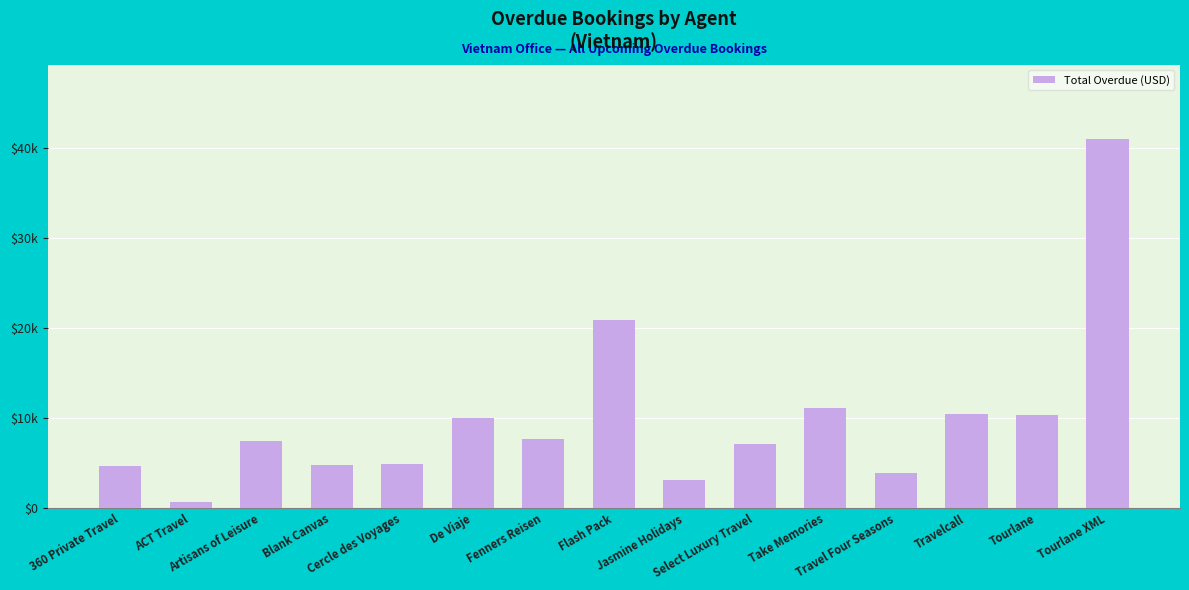

Which has a higher value, 360 Private Travel or Artisans of Leisure?

Artisans of Leisure